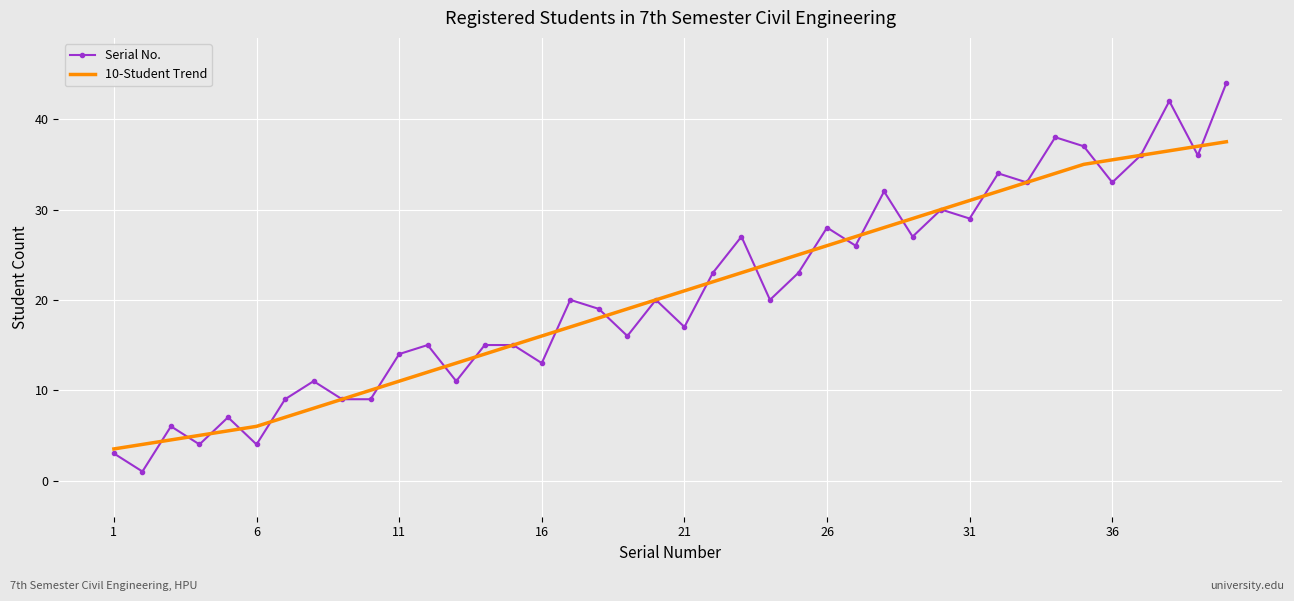

Which series has the largest range (max minus min)?

Serial No.